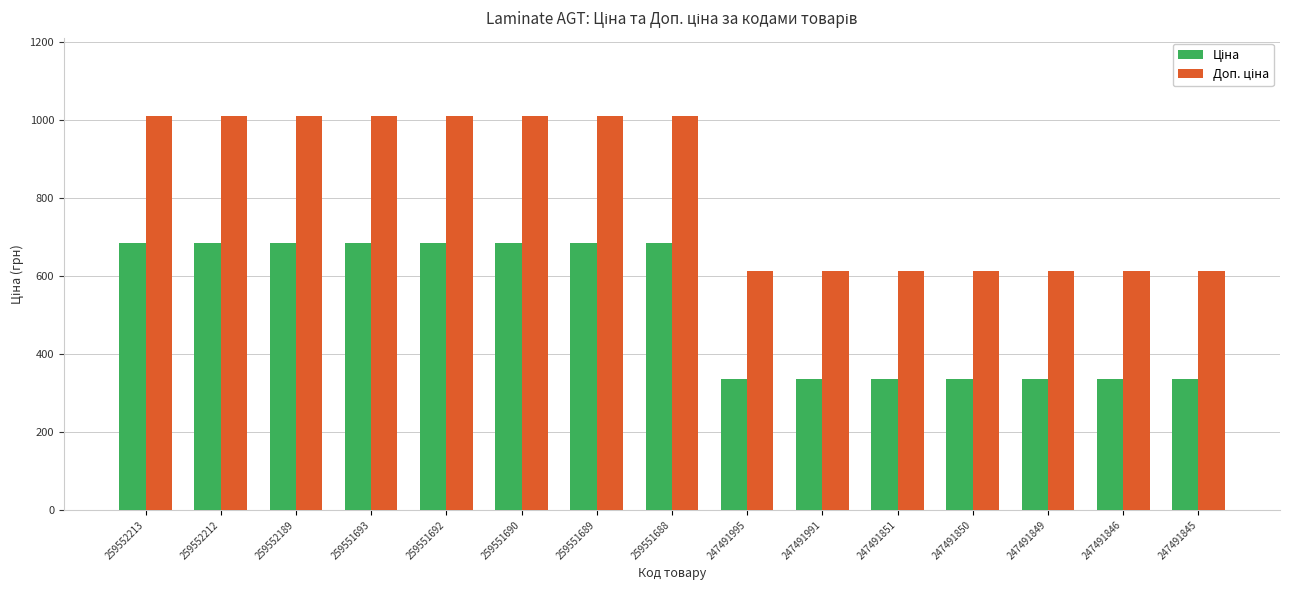

At how many categories does at least one series exceed 557?

15